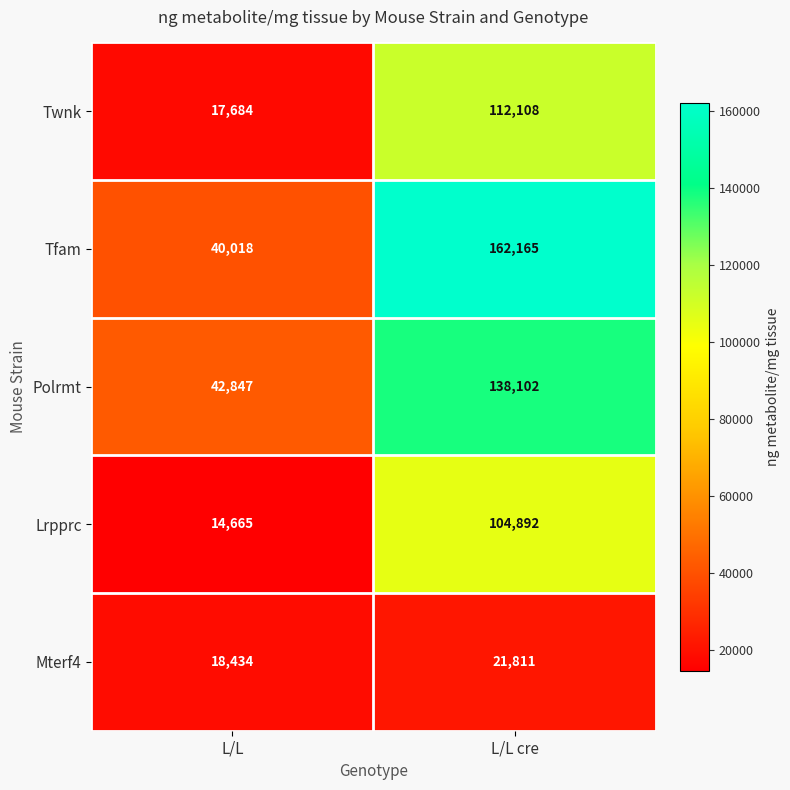

What is the difference between the maximum and minimum values in the Lrpprc series?

90227